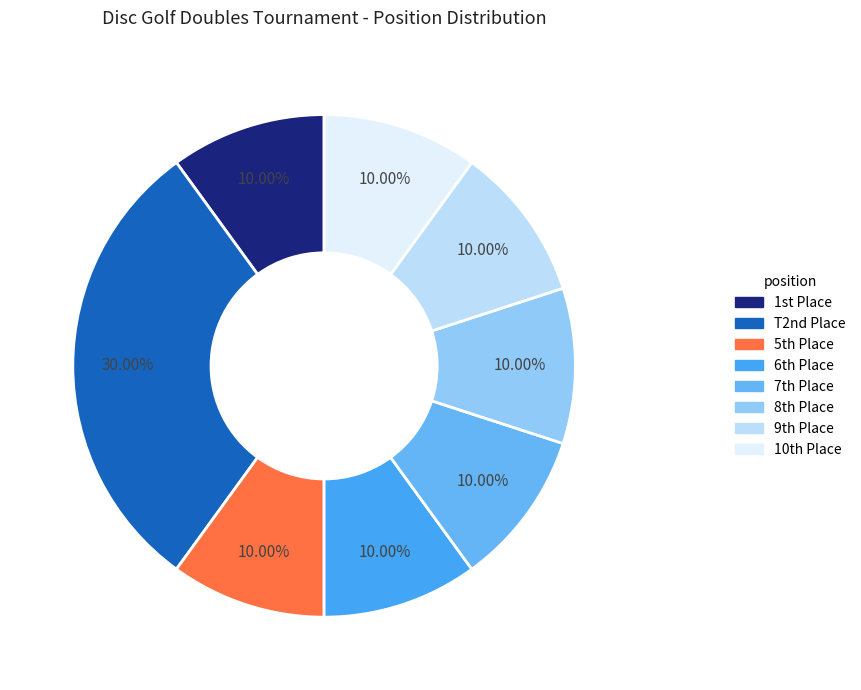

How many slices are in this pie chart?

8